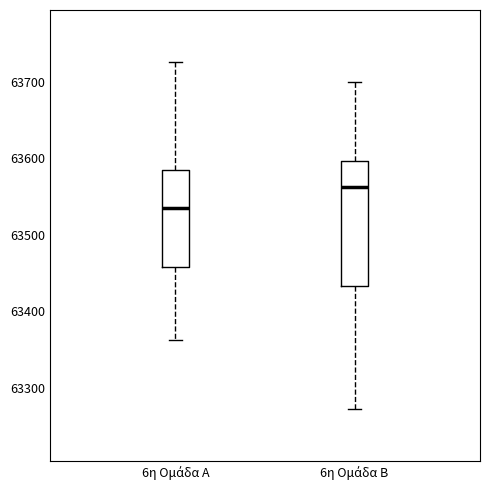

Reading left to right, read every box against the y-axis: the position of its median line, the range the box covers, and the ends of its whiskers. The values are not printed on the chart, so give them approximately, as read against the axis.

6η Ομάδα Α: median 63540, box 63460 to 63580, whiskers 63360 to 63730
6η Ομάδα Β: median 63560, box 63430 to 63600, whiskers 63270 to 63700